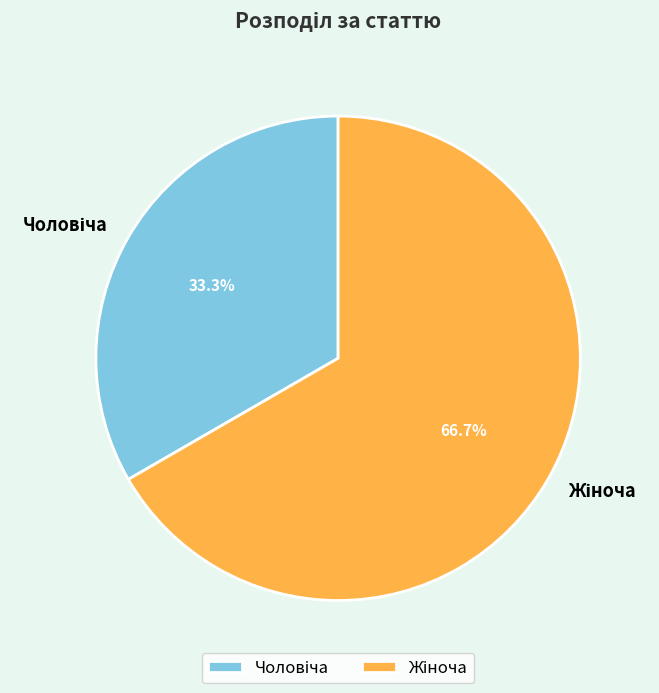

Does any single category account for the majority?

Yes